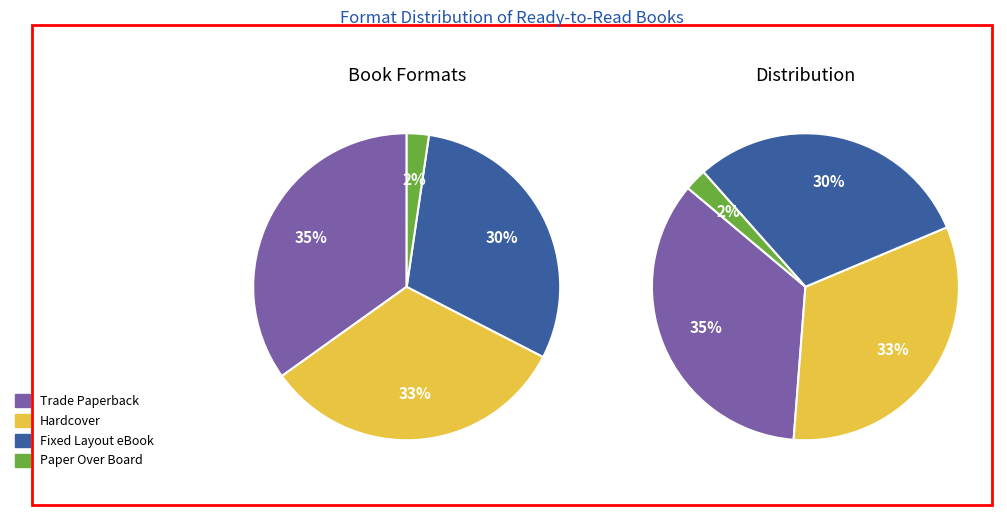

To the nearest percent, what is the difference between the largest and smallest slice percentages?

33%